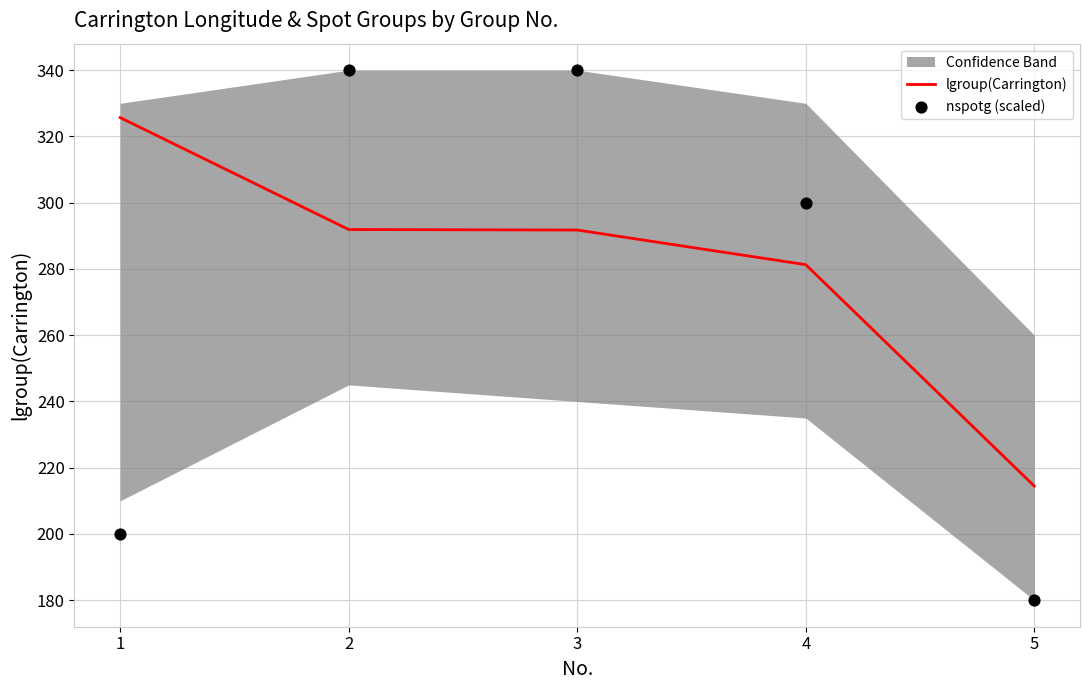

Is the value of lgroup(Carrington) at 1 greater than the value of nspotg (scaled) at 3?

No